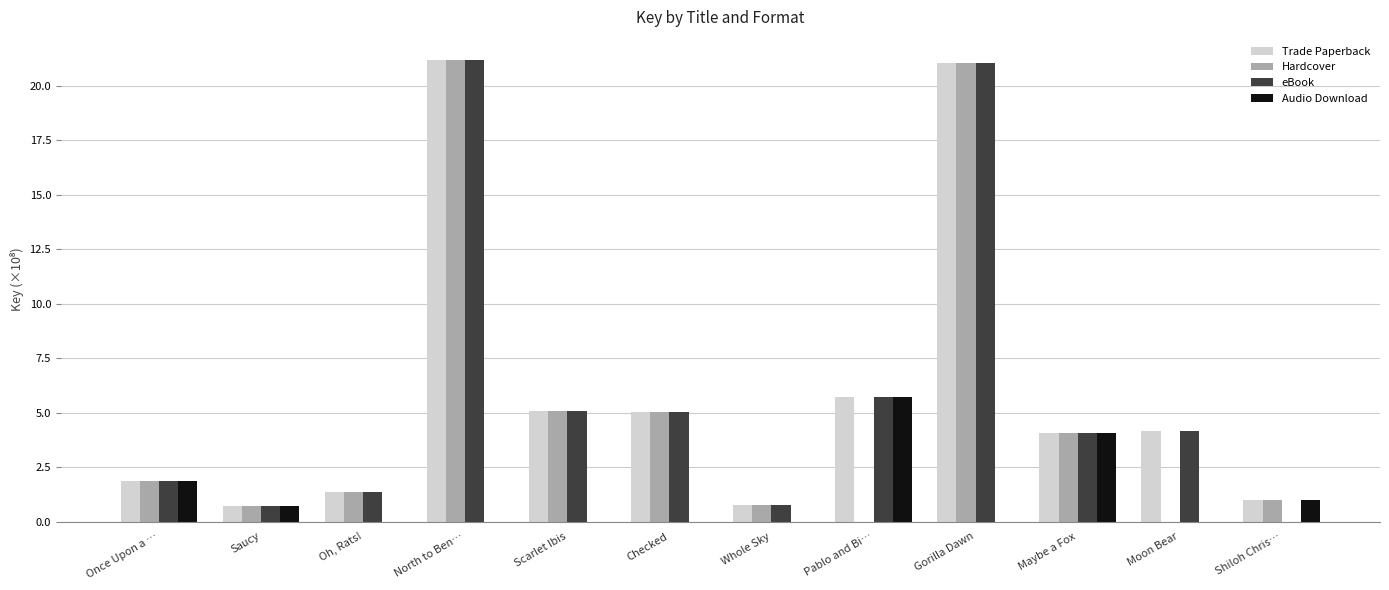

What are all the series names shown in the legend?

Trade Paperback, Hardcover, eBook, Audio Download